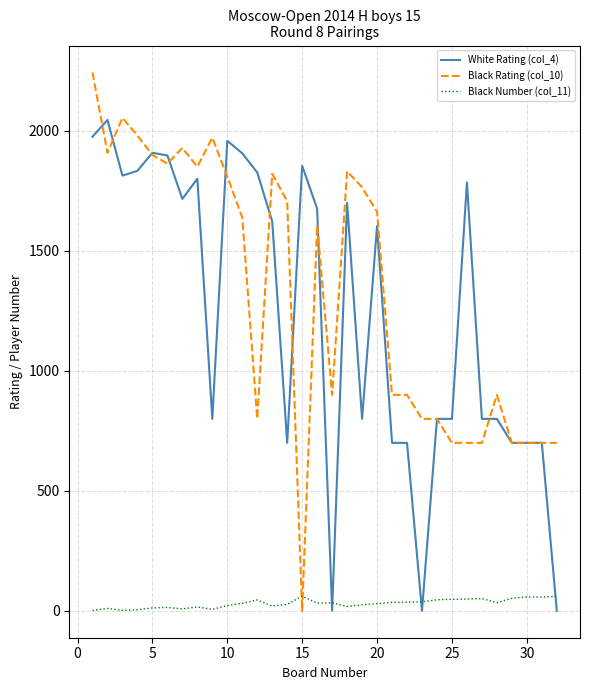

Rank the series by their maximum value, from highest to lowest.

Black Rating (col_10), White Rating (col_4), Black Number (col_11)